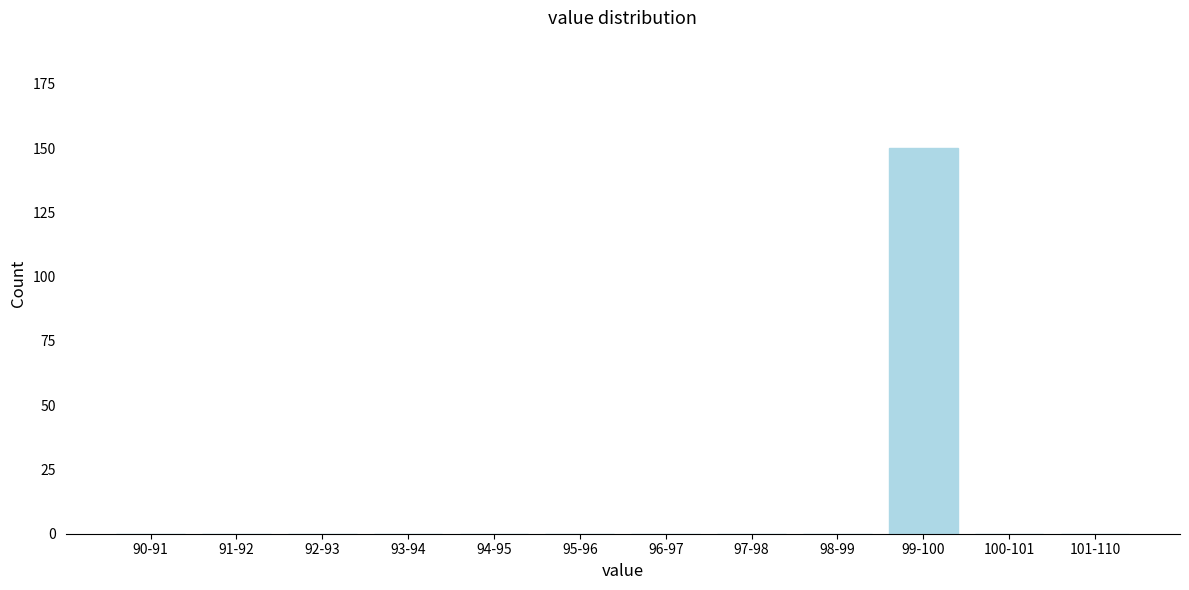

Reading right to left, list all the values displayed in this chart.

101-110=0	100-101=0	99-100=150	98-99=0	97-98=0	96-97=0	95-96=0	94-95=0	93-94=0	92-93=0	91-92=0	90-91=0